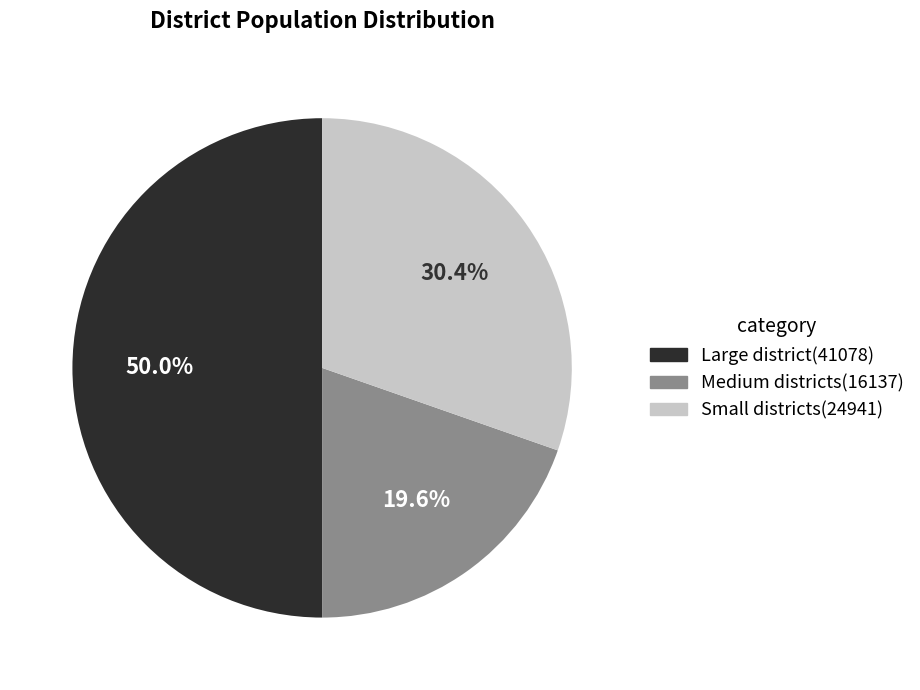

Count the number of slices in the pie.

3